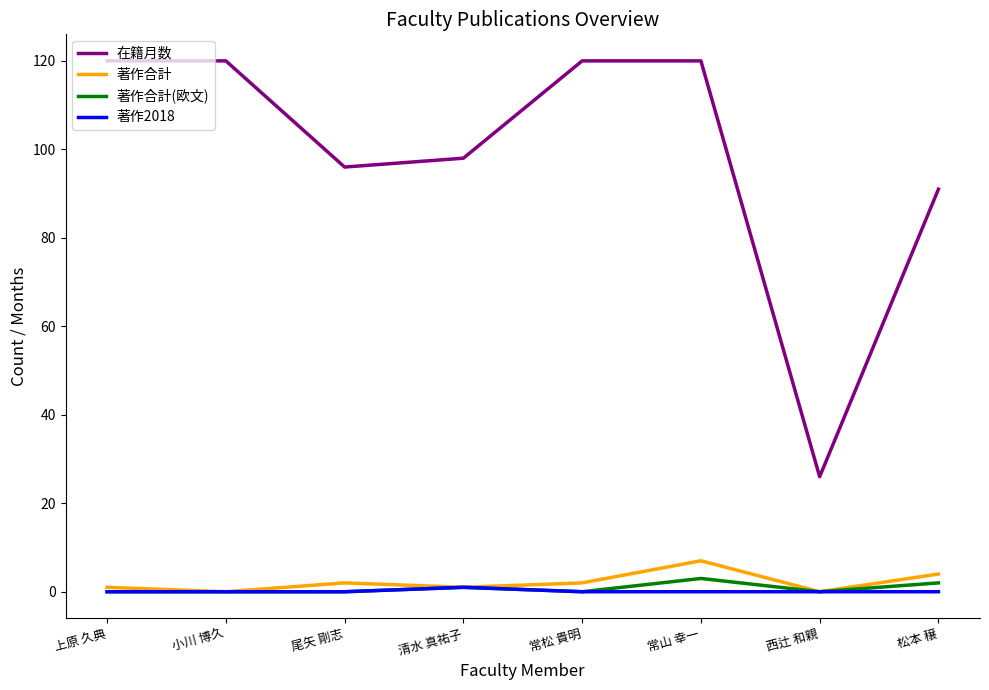

The value of 著作2018 at 小川 博久 is 0. True or false?

True